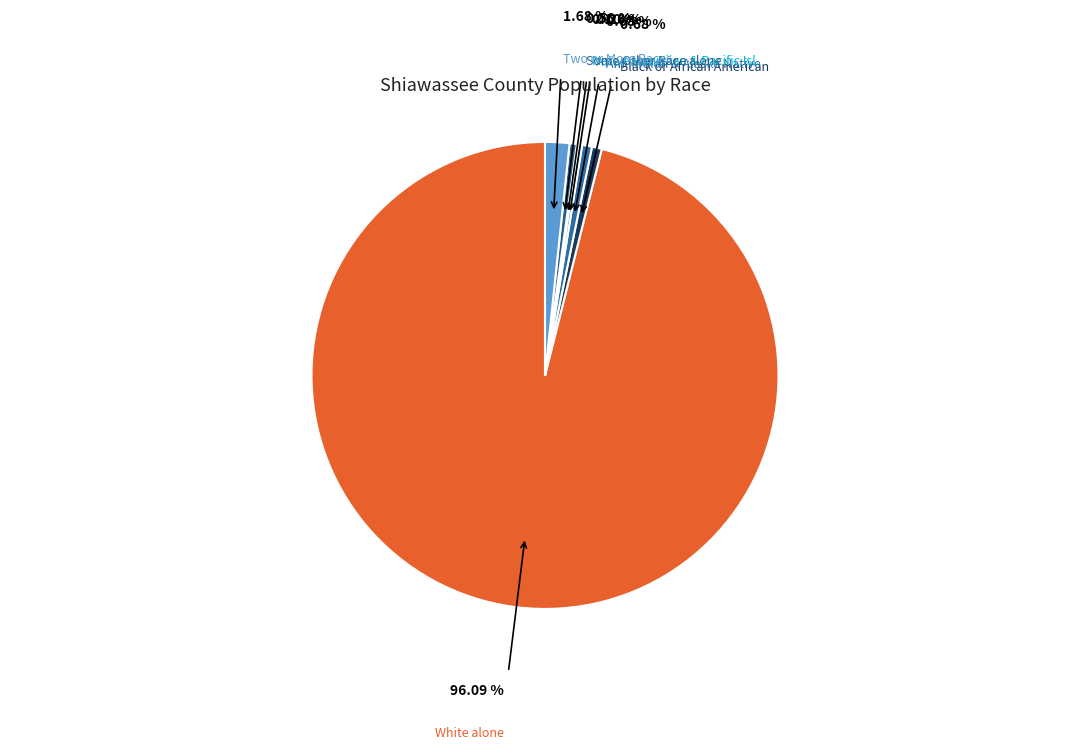

Count the number of slices in the pie.

7